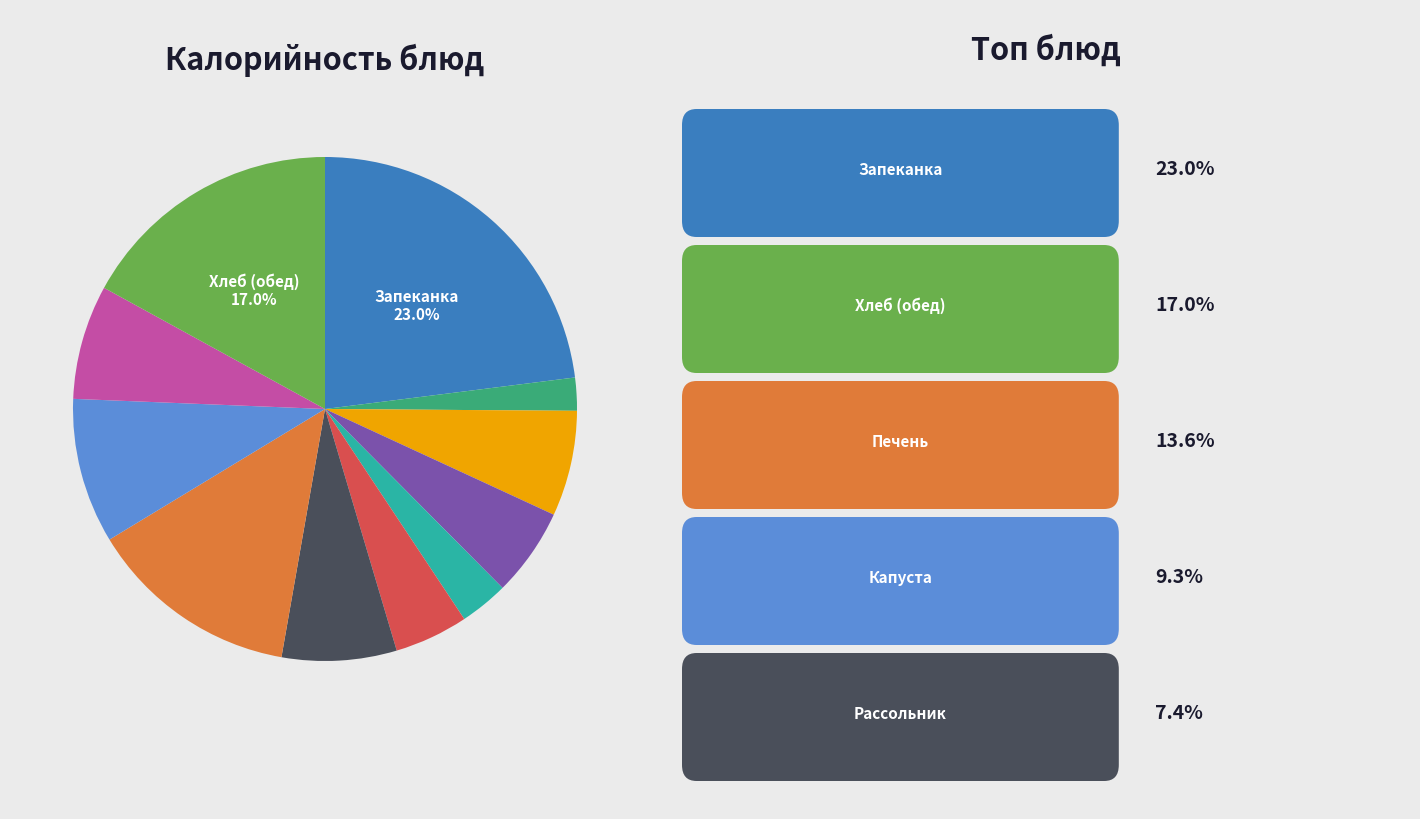

Is there any slice that represents more than half of the pie?

No